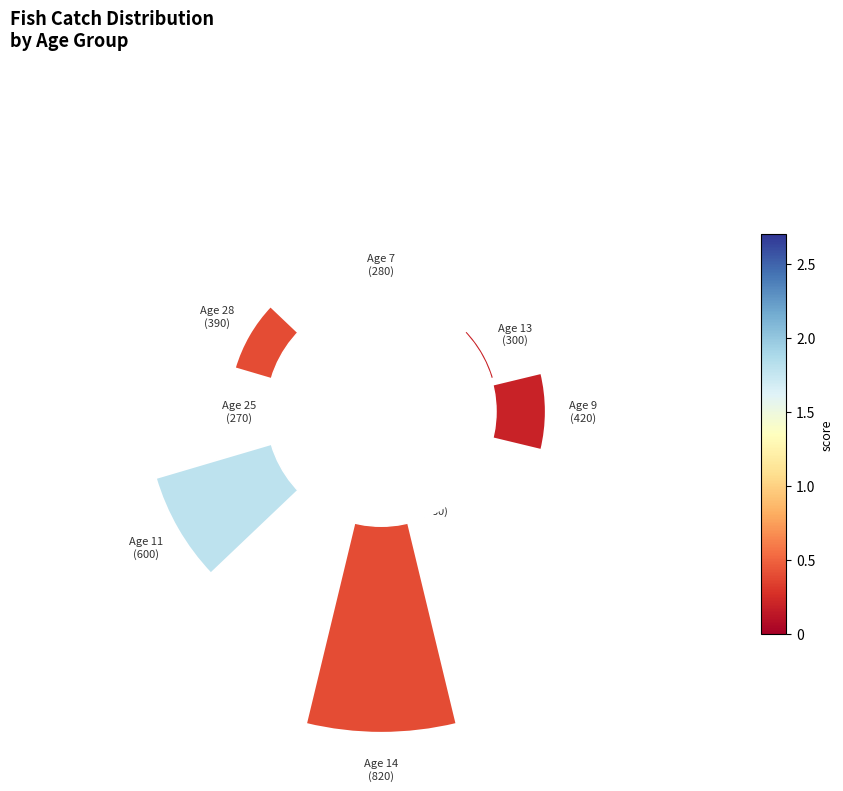

Is 1 the majority of the pie?

No